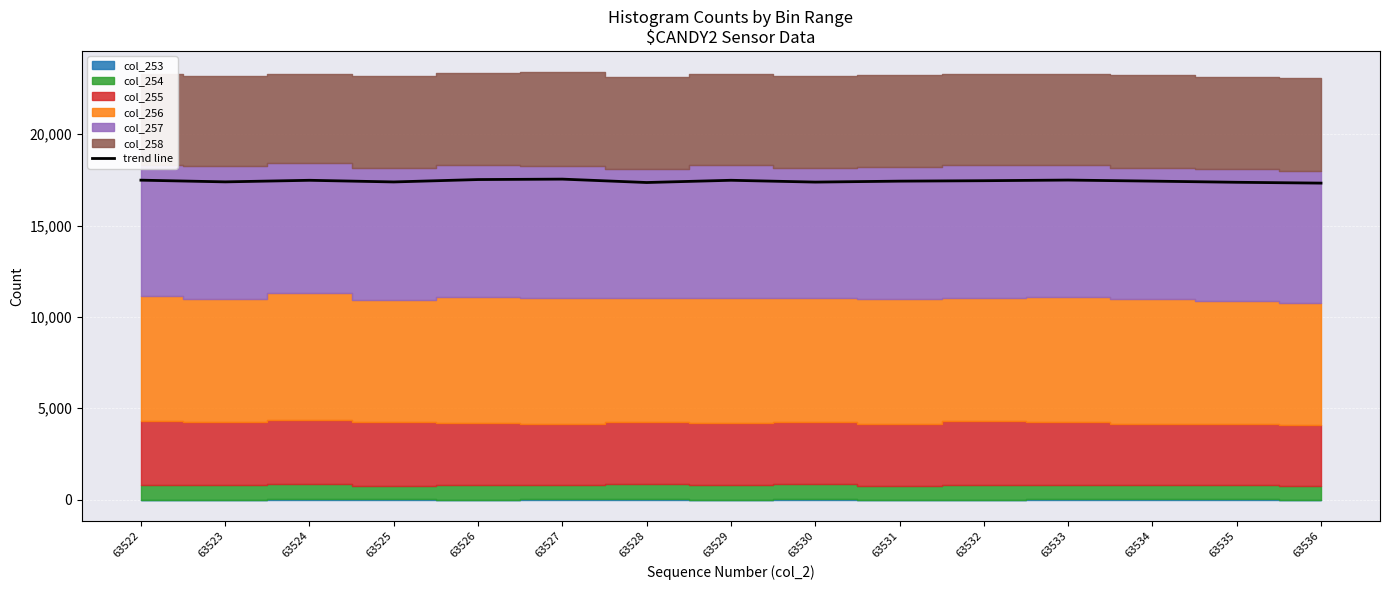

Is it true that the value at 63536 is 17322.8?

True